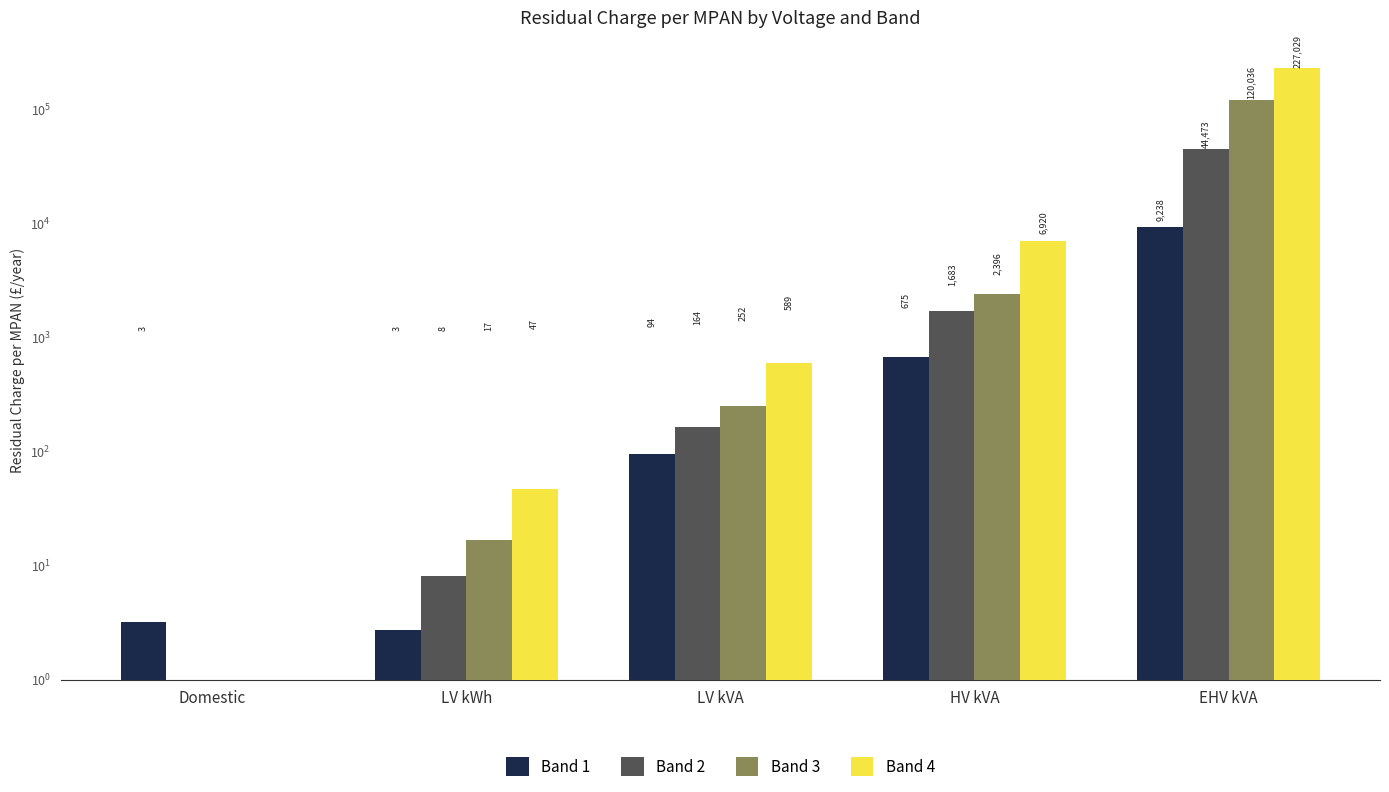

Which series has the widest spread of values?

Band 4